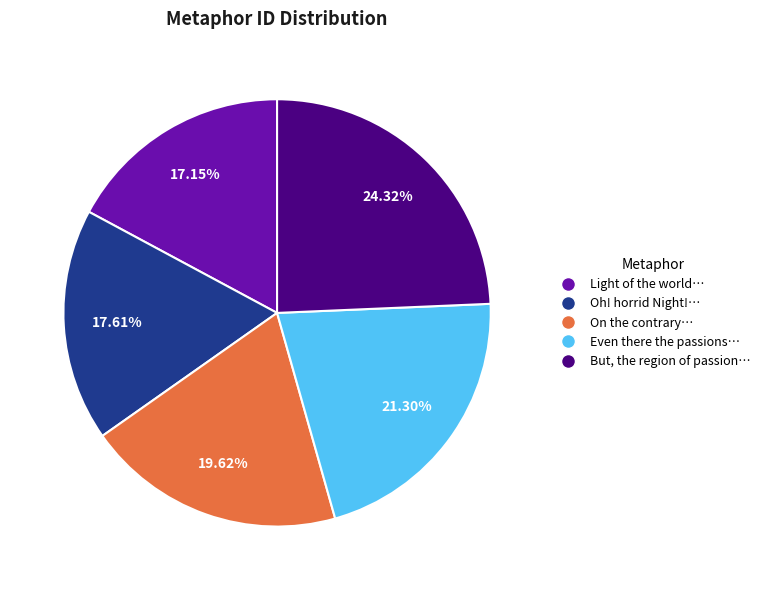

Is there any slice that represents more than half of the pie?

No